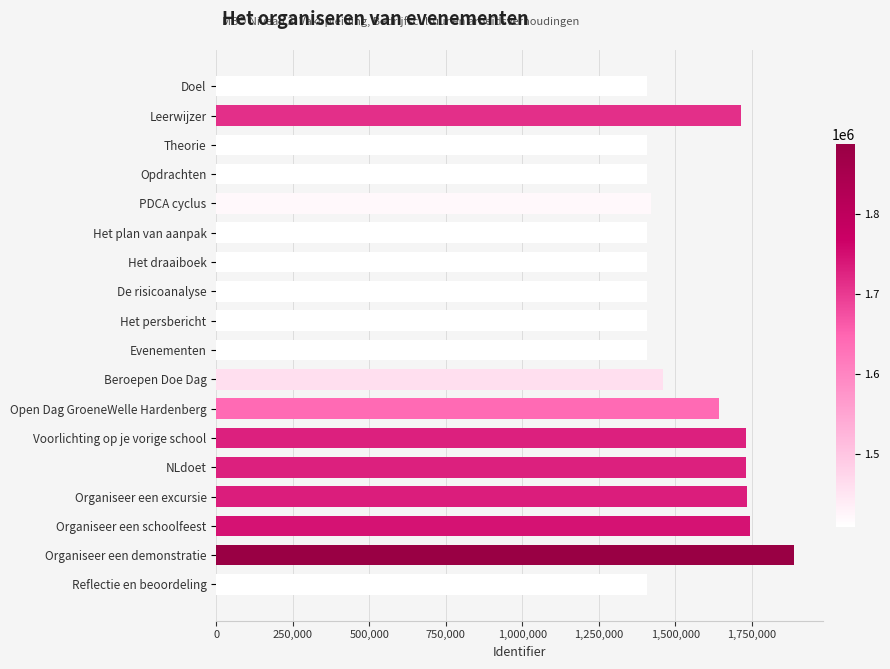

How many categories are shown in the chart?

18